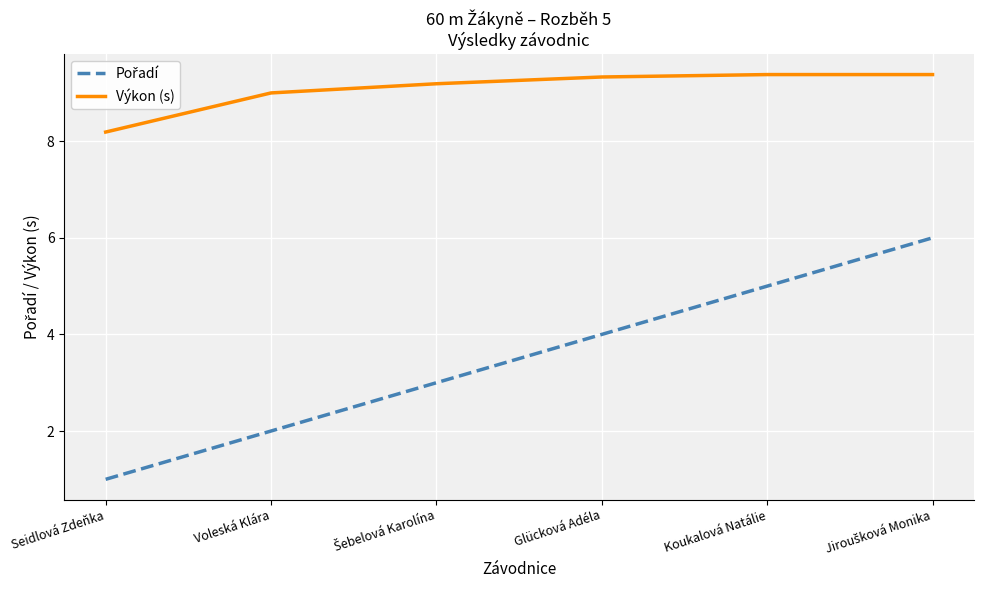

What is the total value across all series at Seidlová Zdeňka?

9.2